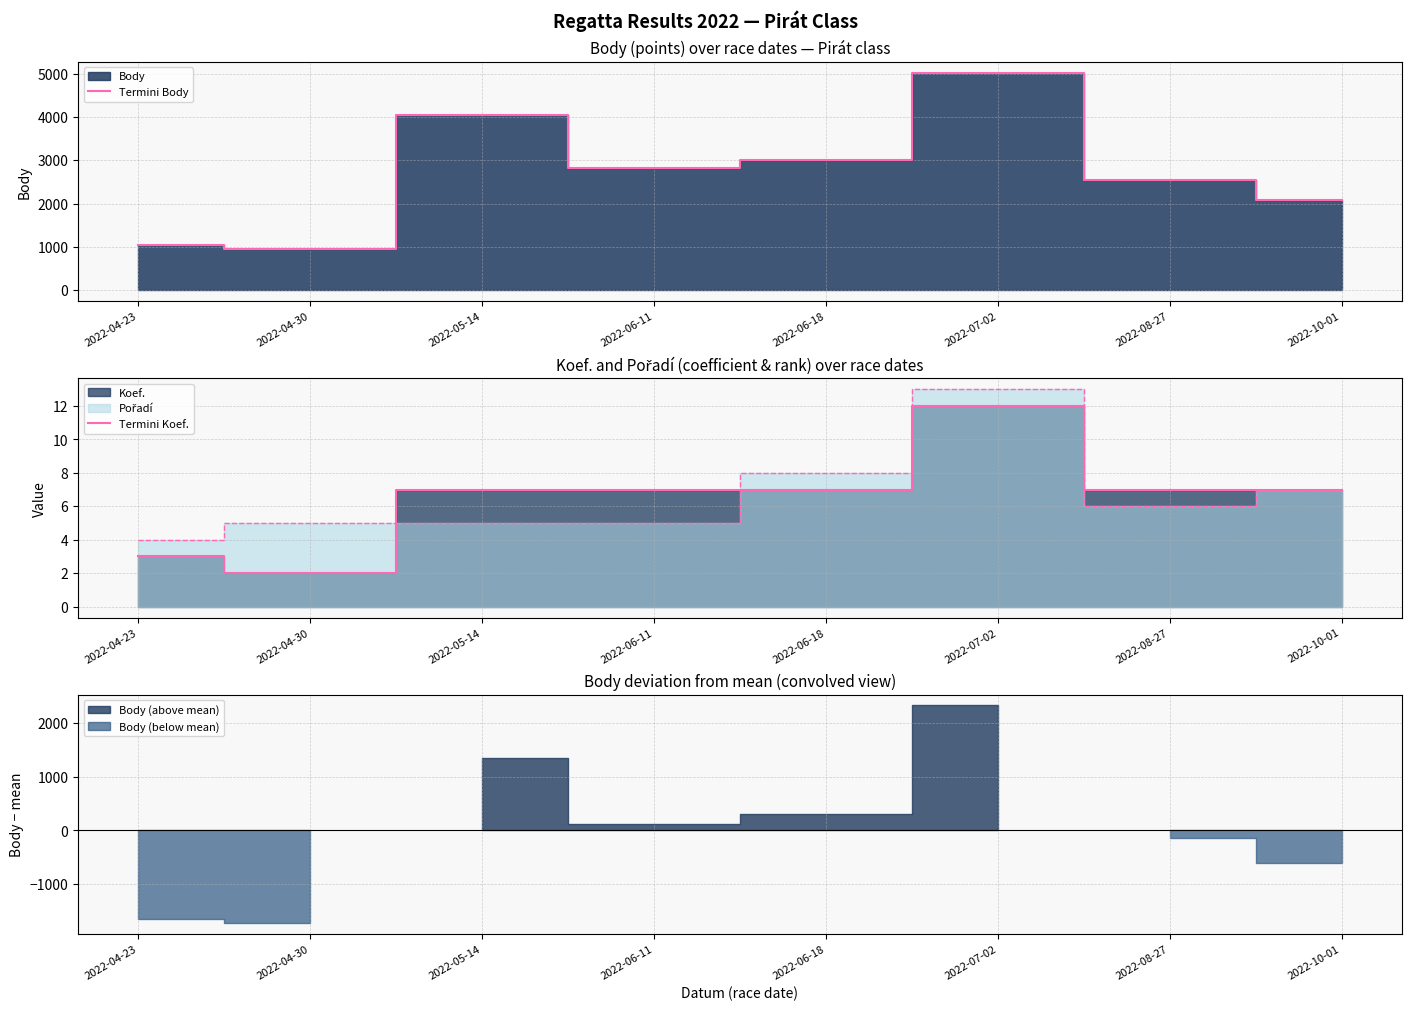

True or false: Termini Koef. and Termini Body intersect in this chart.

False